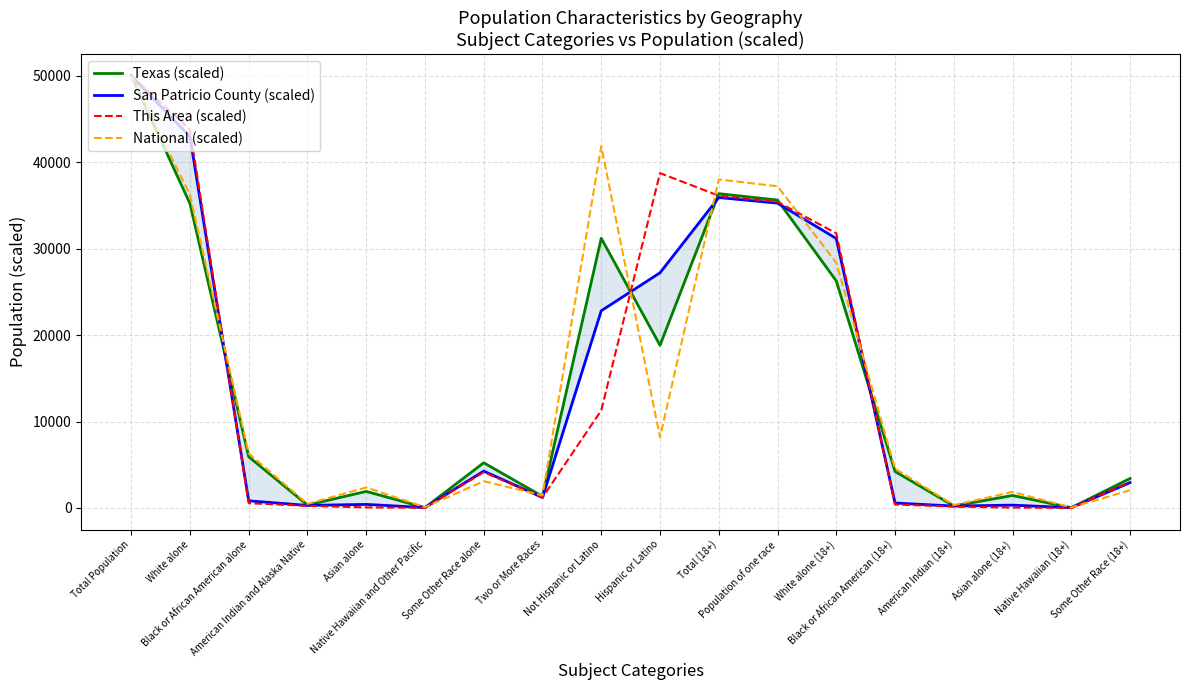

True or false: San Patricio County (scaled) and National (scaled) intersect in this chart.

True